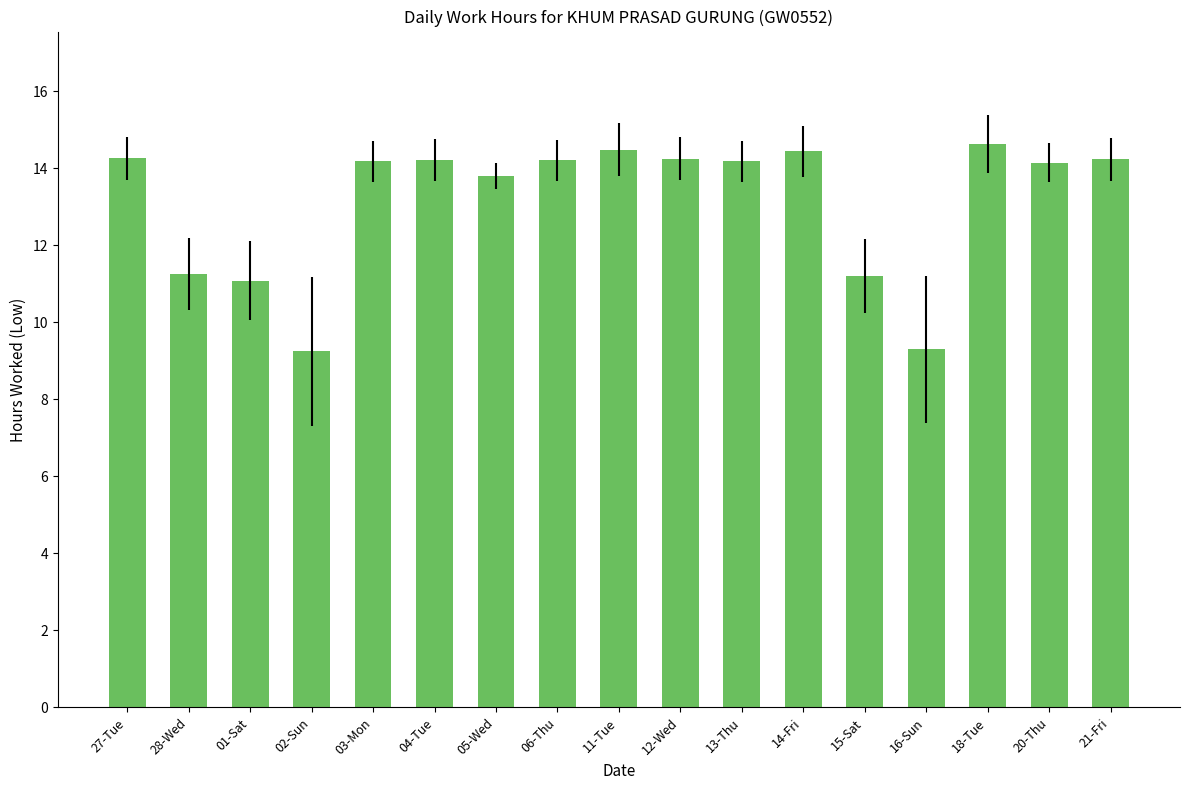

What is the average value?

13.1